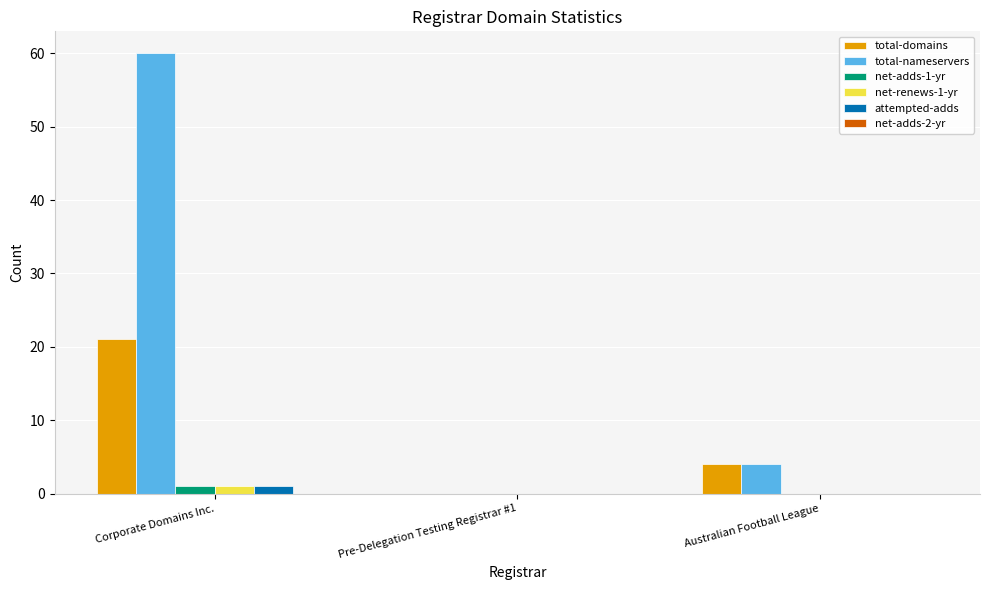

Which series has the largest total across all categories?

total-nameservers